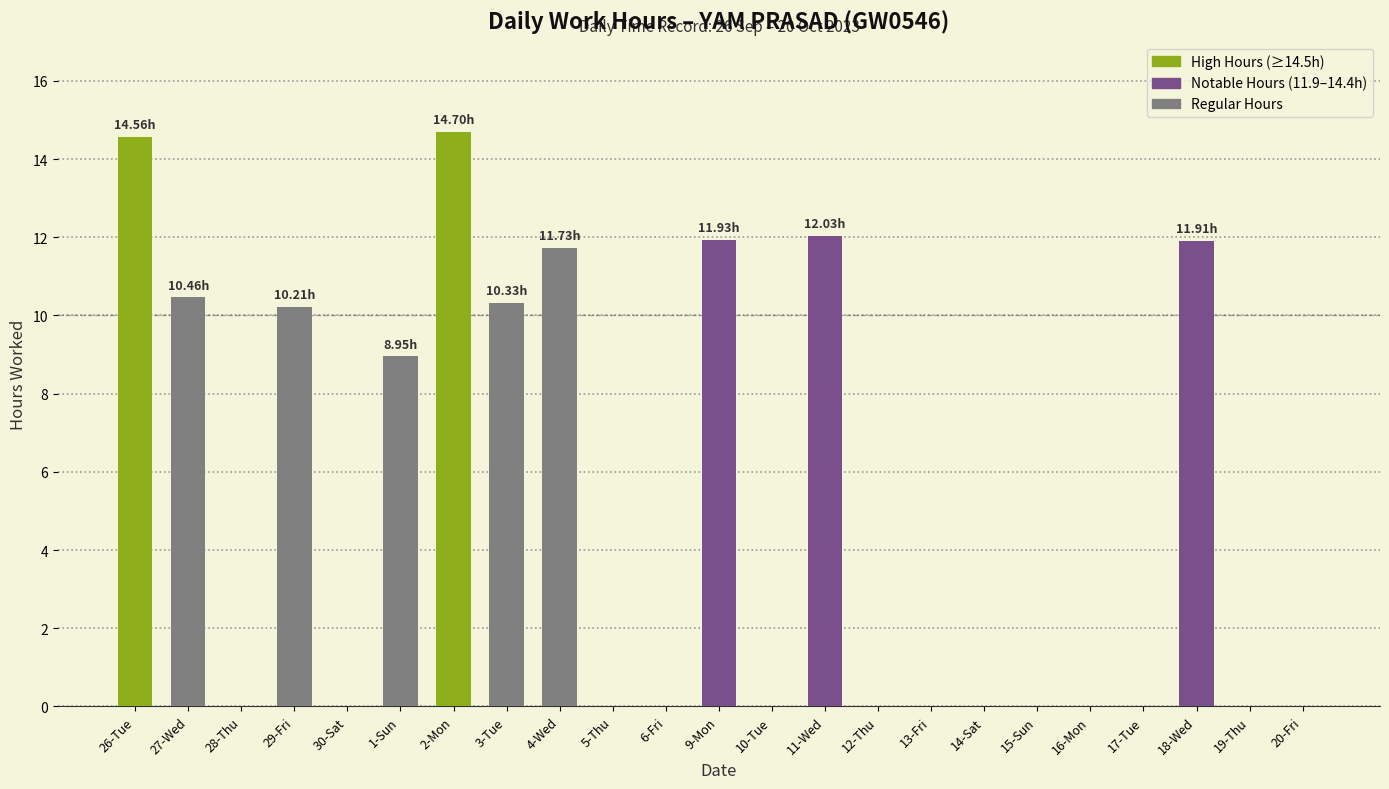

What is the sum of all values?

116.8